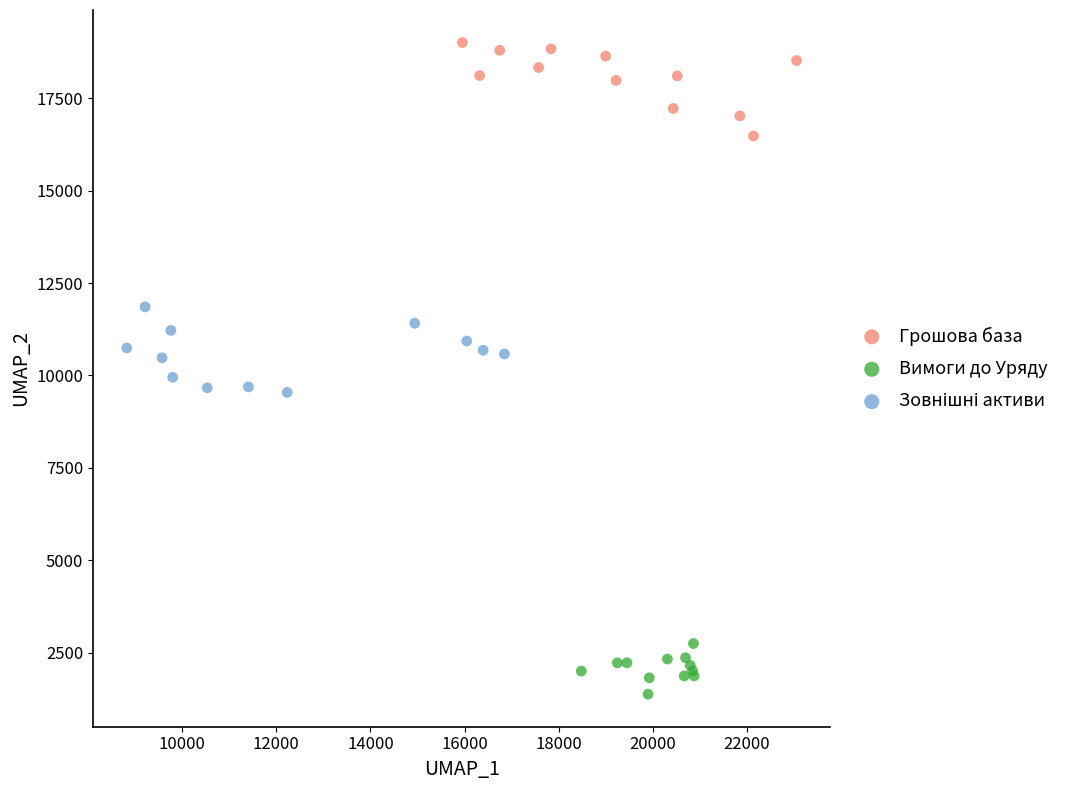

Which series reaches the minimum Y coordinate?

Вимоги до Уряду